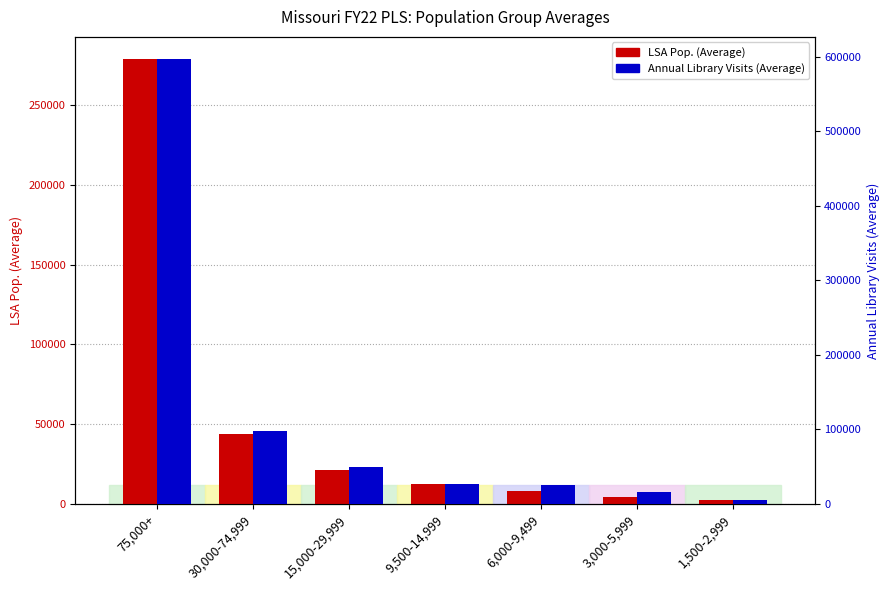

What position from the right is 3,000-5,999?

2